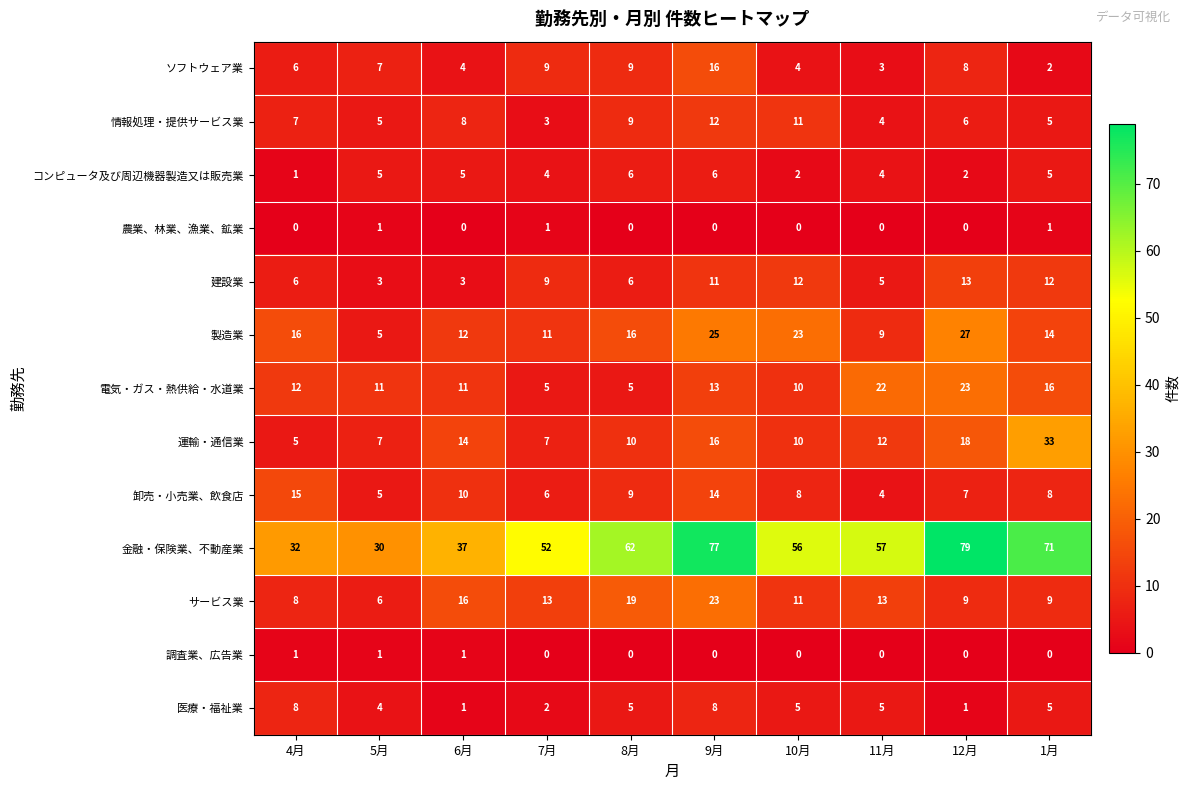

Is it true that 情報処理・提供サービス業 equals 18 at 9月?

False